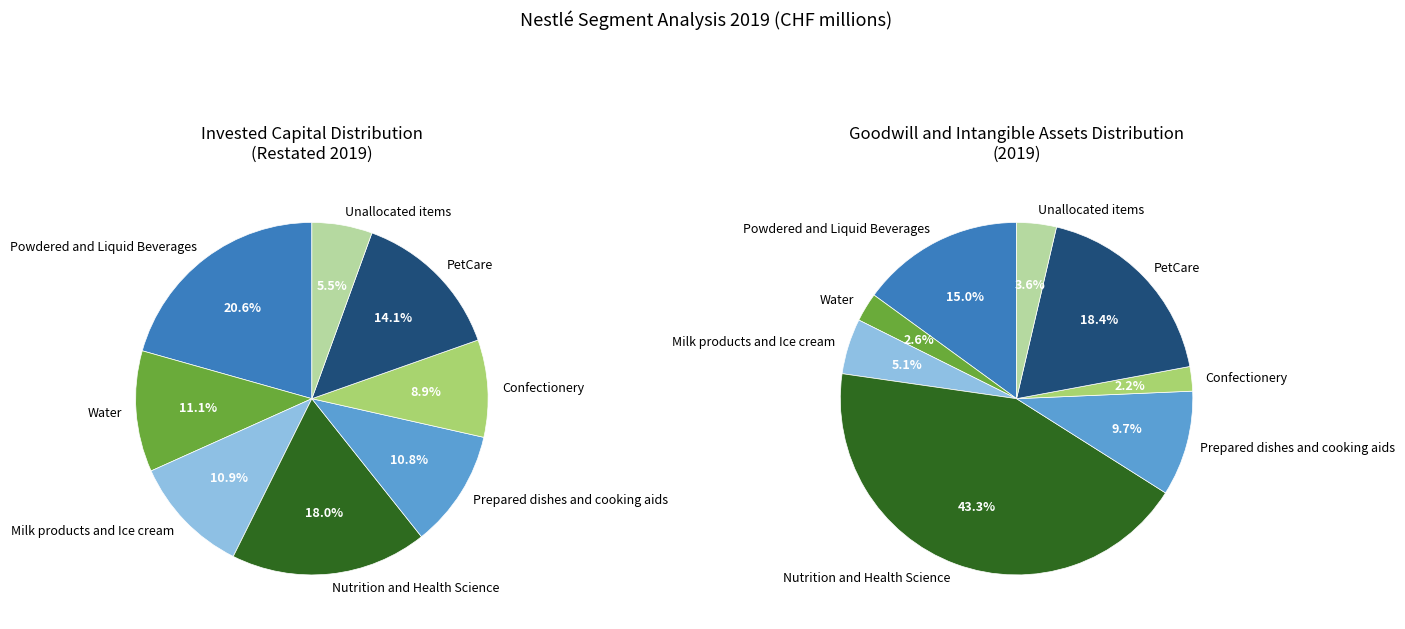

How many slices are in this pie chart?

8